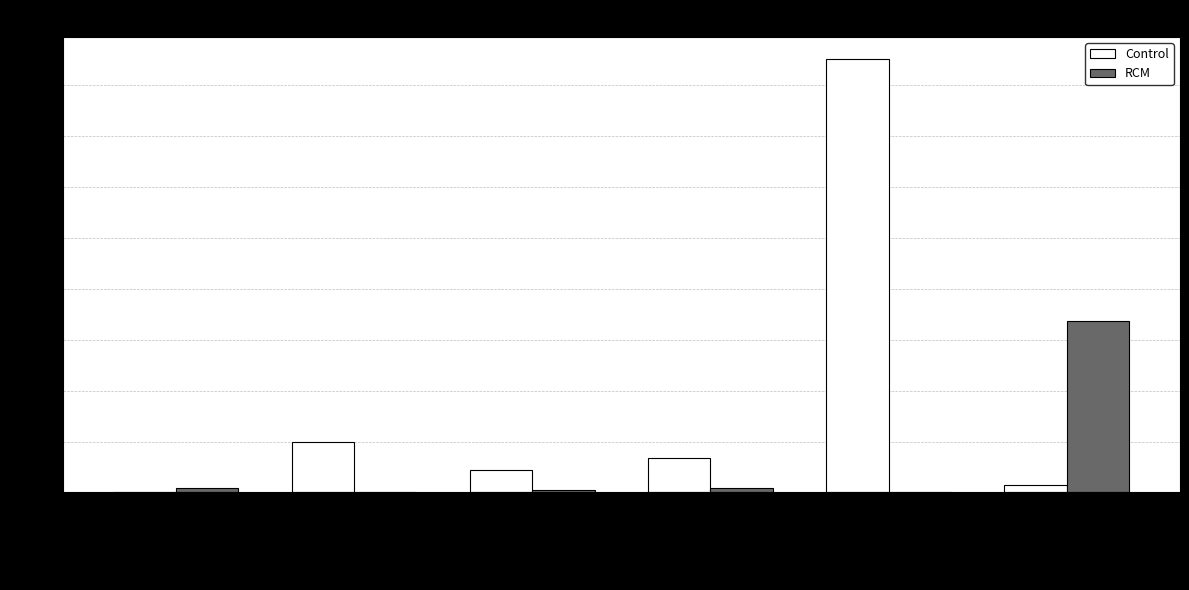

The value of Control at C - Org Filt is 11.0. True or false?

True